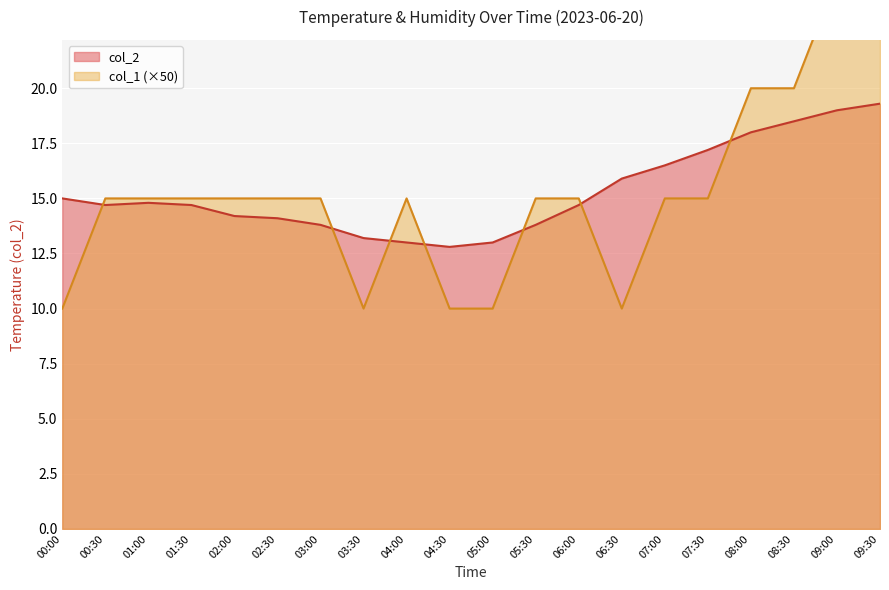

Where is the first local minimum for col_2?

00:30